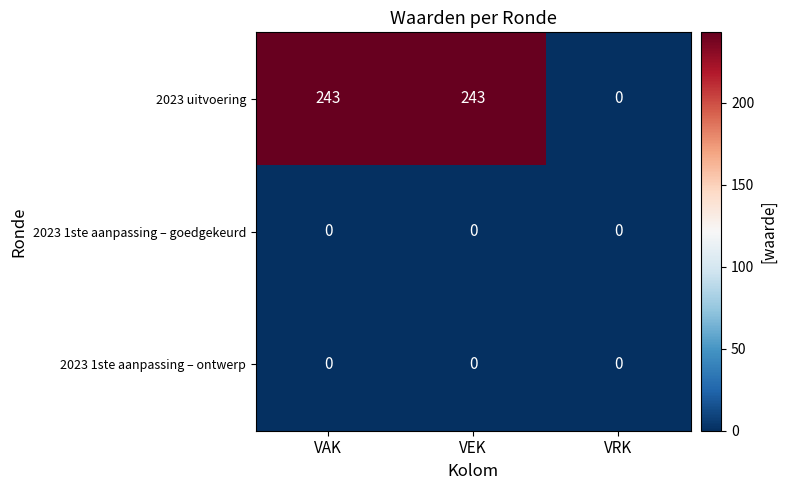

Between VEK and VRK, which series saw the biggest shift?

2023 uitvoering